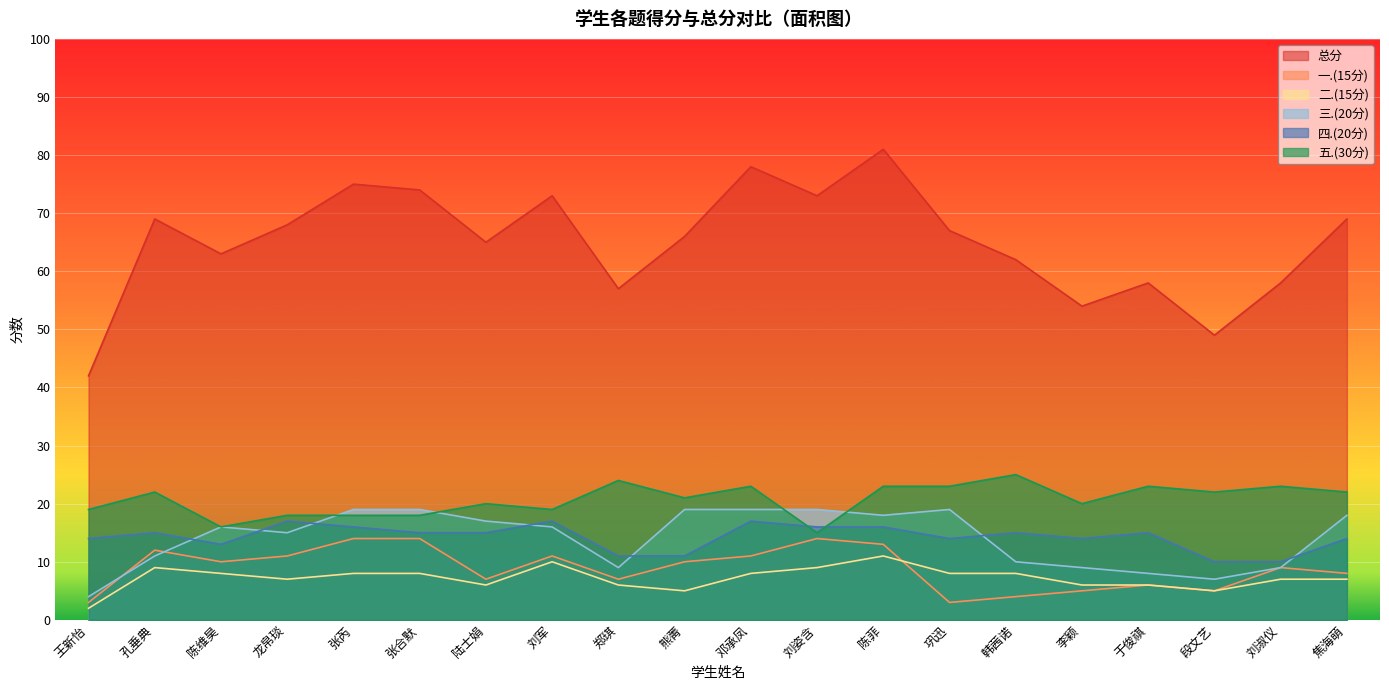

Where is 四.(20分) nearest to the value 13?

陈维昊